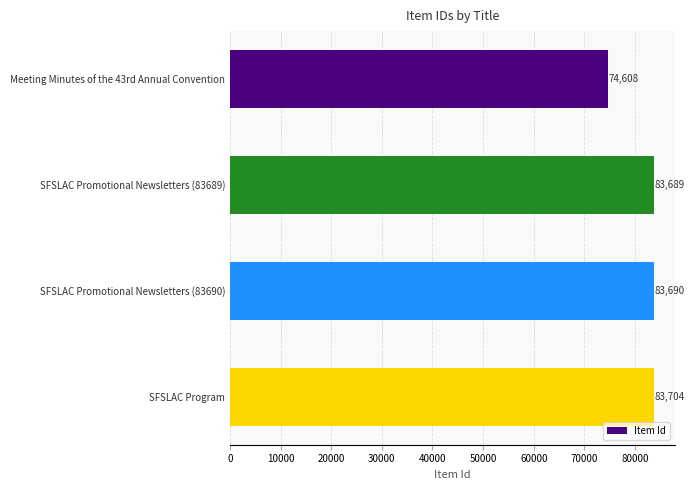

Where is the data nearest to the value 79156?

SFSLAC Promotional Newsletters (83689)